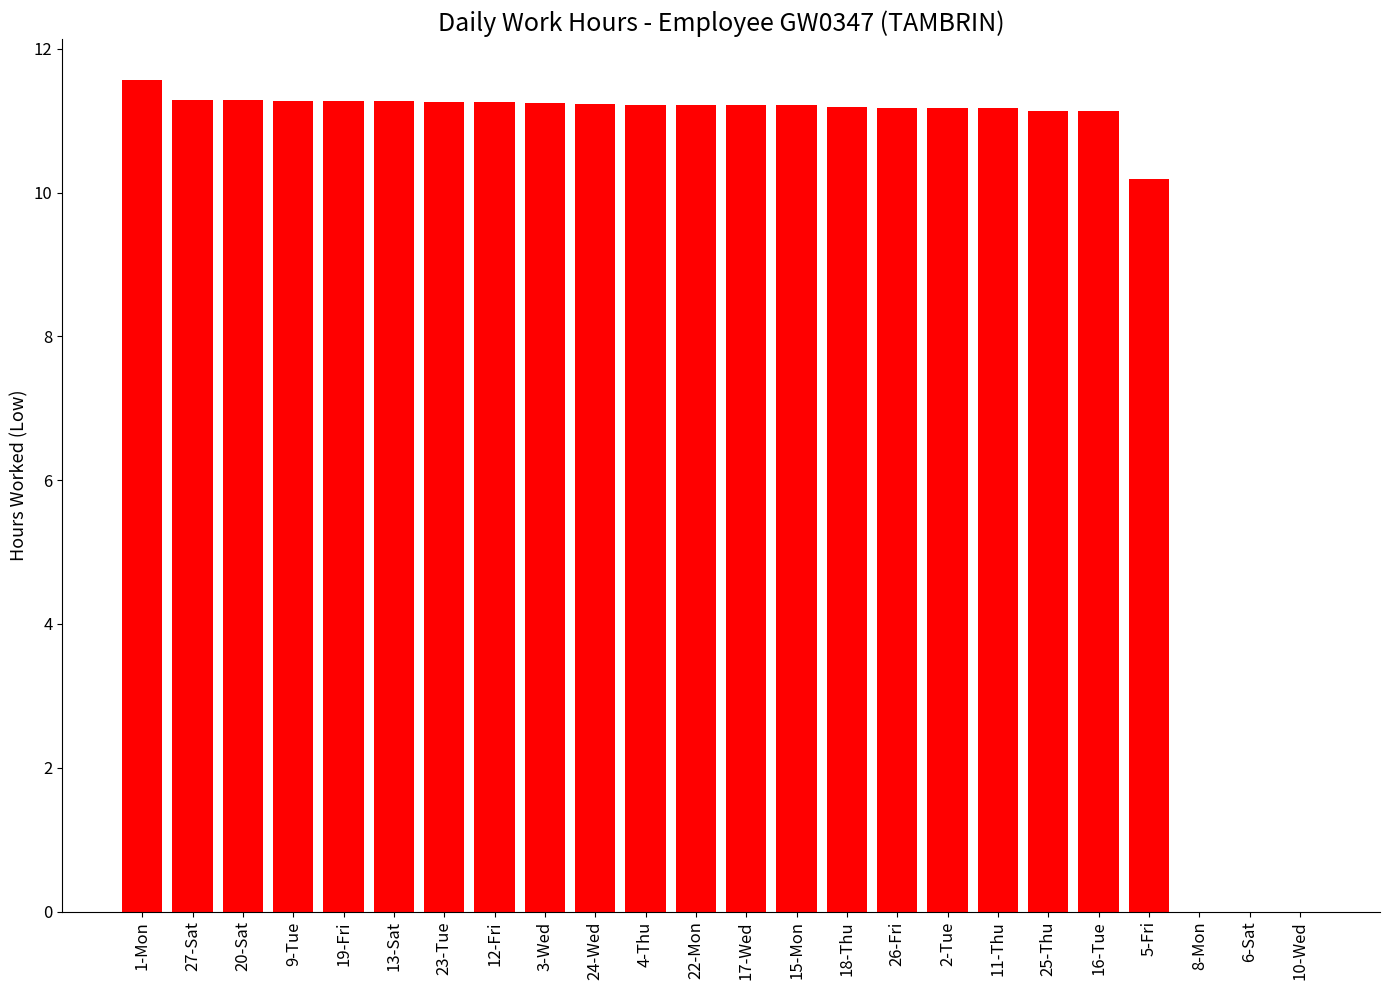

What is the change in value from 1-Mon to 10-Wed?

-11.6